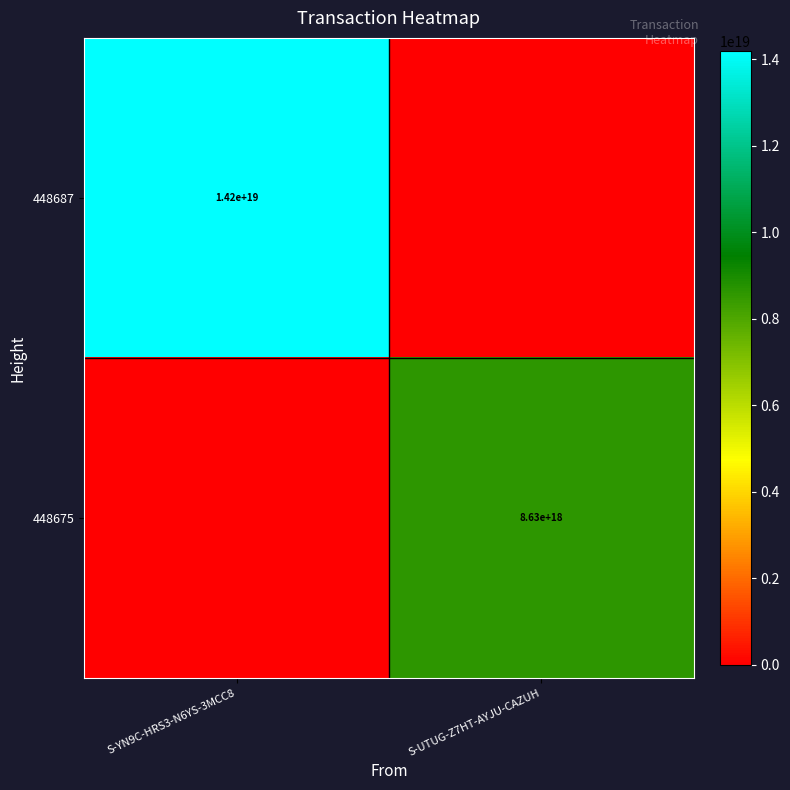

What is the difference between the highest and lowest values at S-UTUG-Z7HT-AYJU-CAZUH?

8627700729179243520